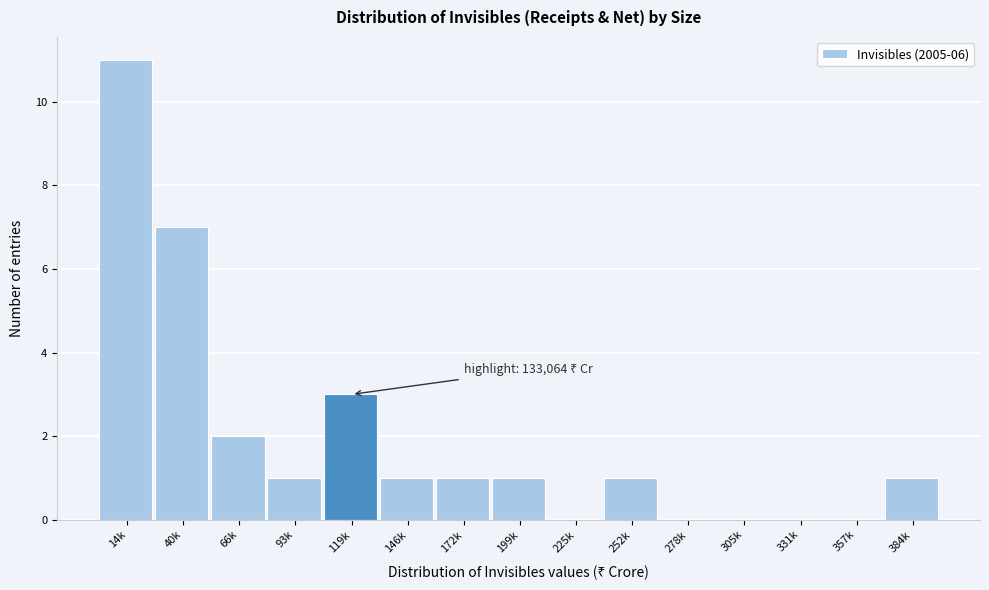

Reading right to left, list all the values displayed in this chart.

384k=1	357k=0	331k=0	305k=0	278k=0	252k=1	225k=0	199k=1	172k=1	146k=1	119k=3	93k=1	66k=2	40k=7	14k=11